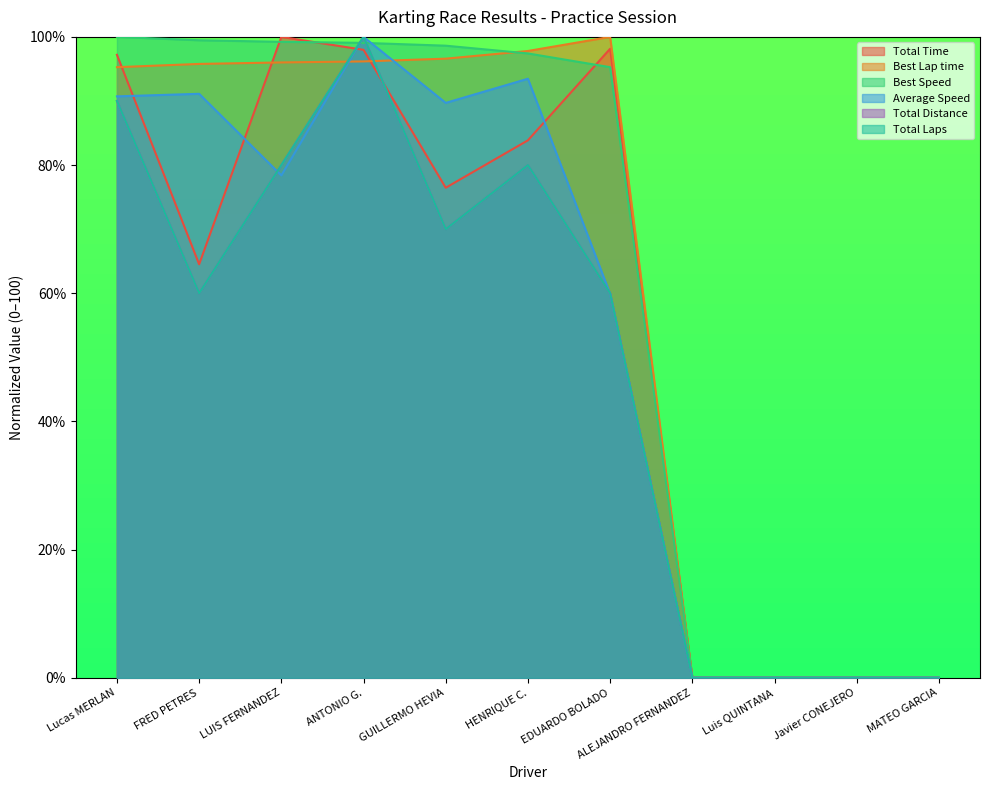

List the series in order of their peak value, highest first.

Total Time, Best Lap time, Best Speed, Average Speed, Total Distance, Total Laps